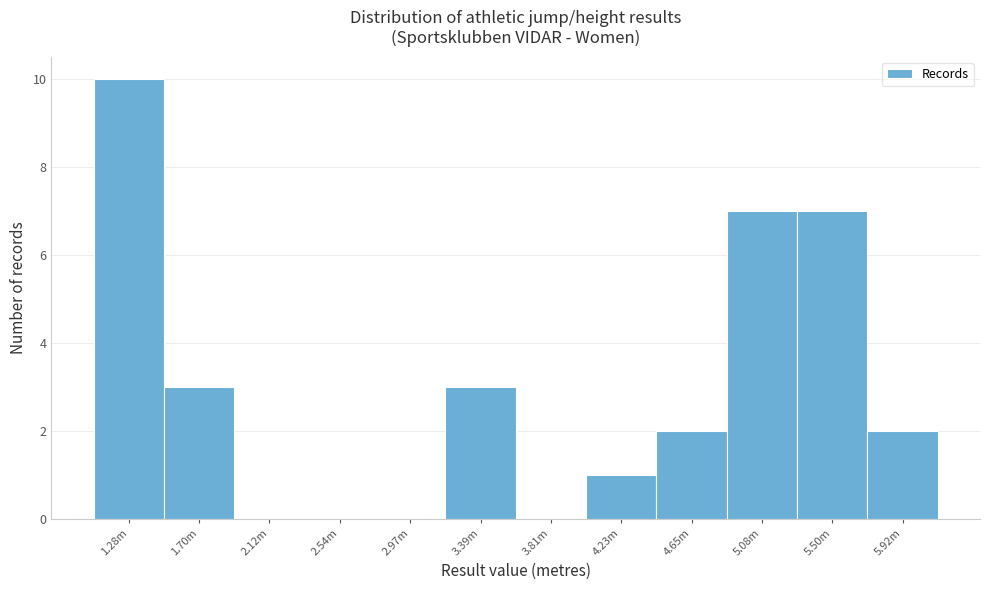

Reading left to right, transcribe all the data shown in this chart.

1.28m=10	1.70m=3	2.12m=0	2.54m=0	2.97m=0	3.39m=3	3.81m=0	4.23m=1	4.65m=2	5.08m=7	5.50m=7	5.92m=2